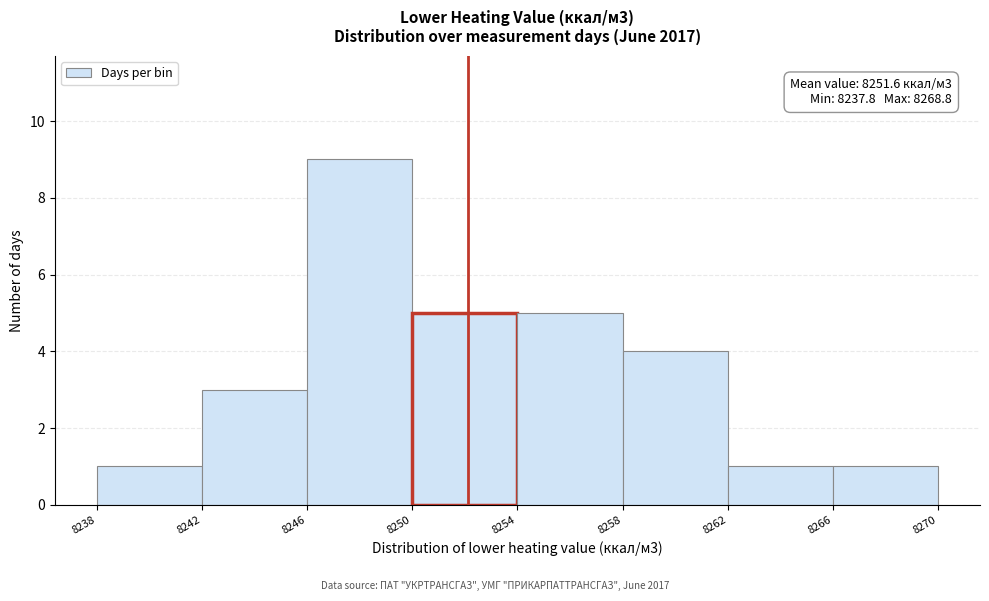

Which range on the x-axis has the tallest bar?

8246 to 8250